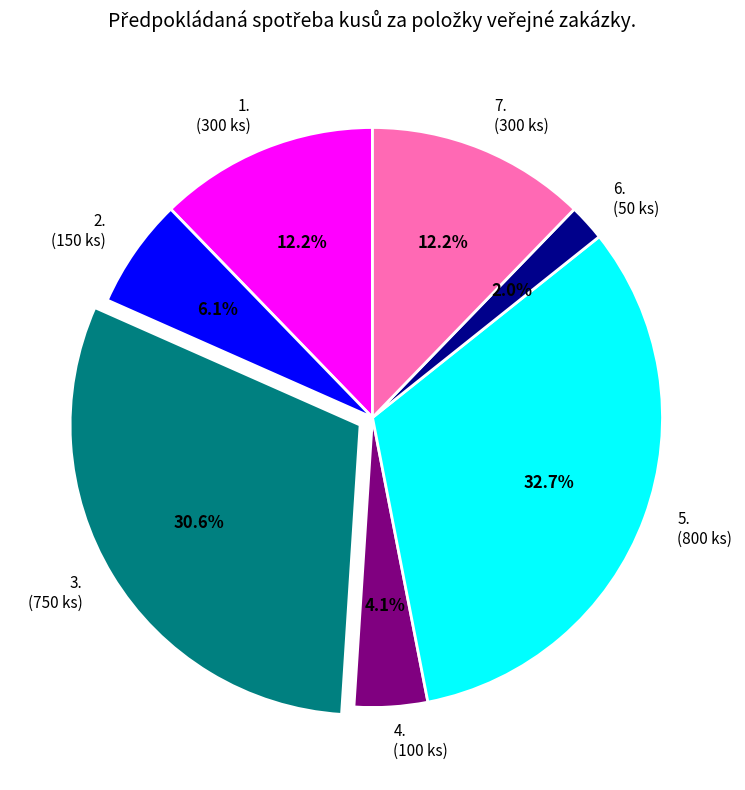

Between 5. (800 ks) and 7. (300 ks), which is larger?

5. (800 ks)